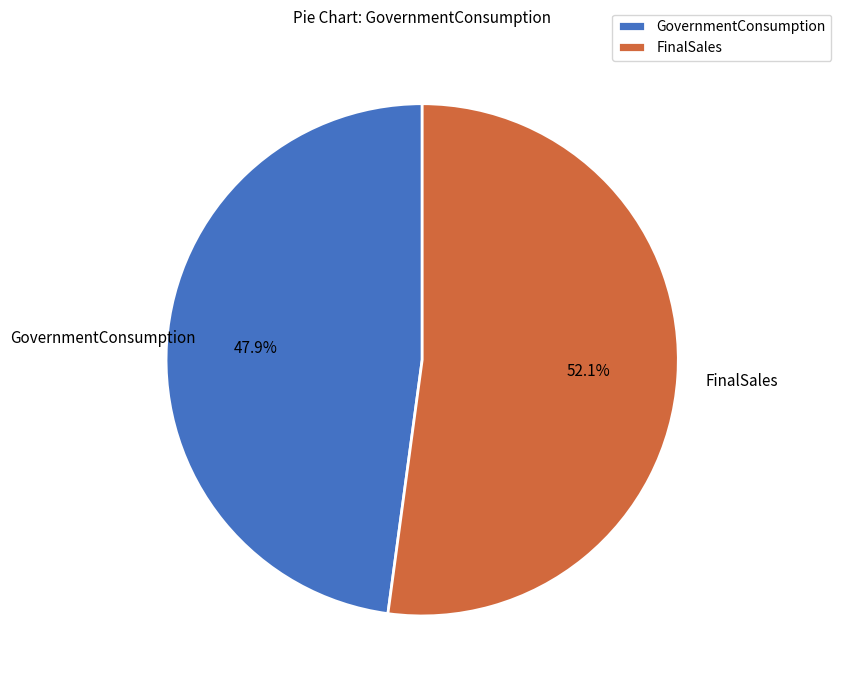

What is the smallest slice in the pie chart?

GovernmentConsumption